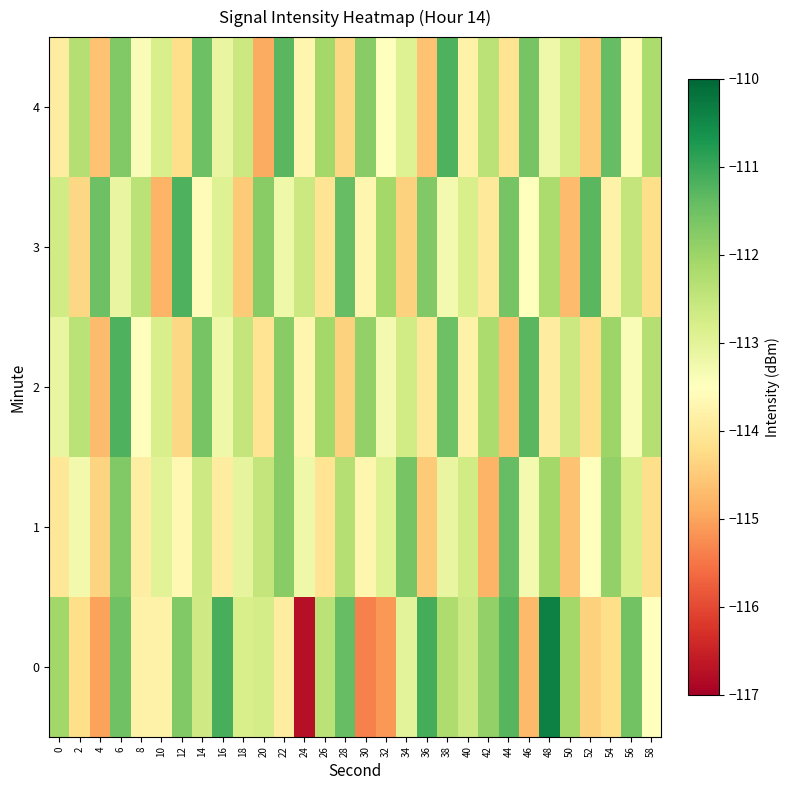

Rank the series at 36 from lowest to highest value.

4, 1, 2, 3, 0